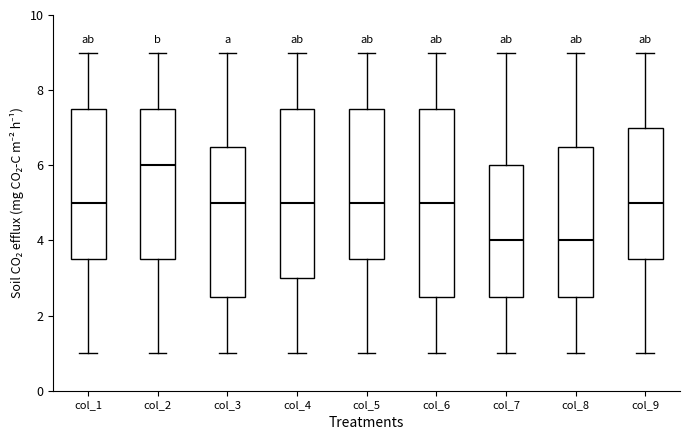

Comparing the boxes themselves (not the whiskers), which one is the tallest?

col_6